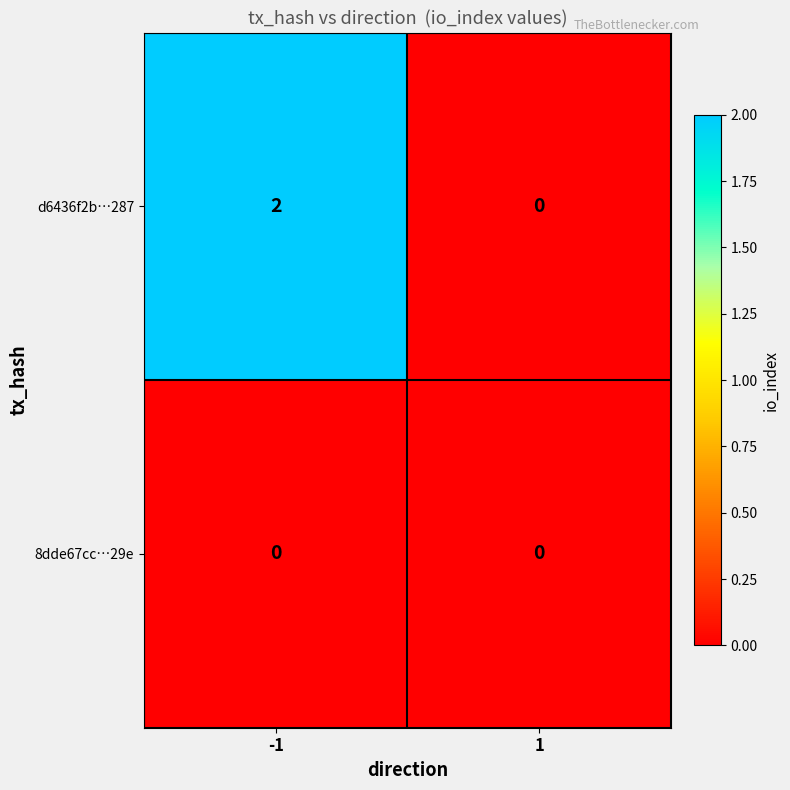

Between -1 and 1, which series saw the biggest shift?

d6436f2b…287